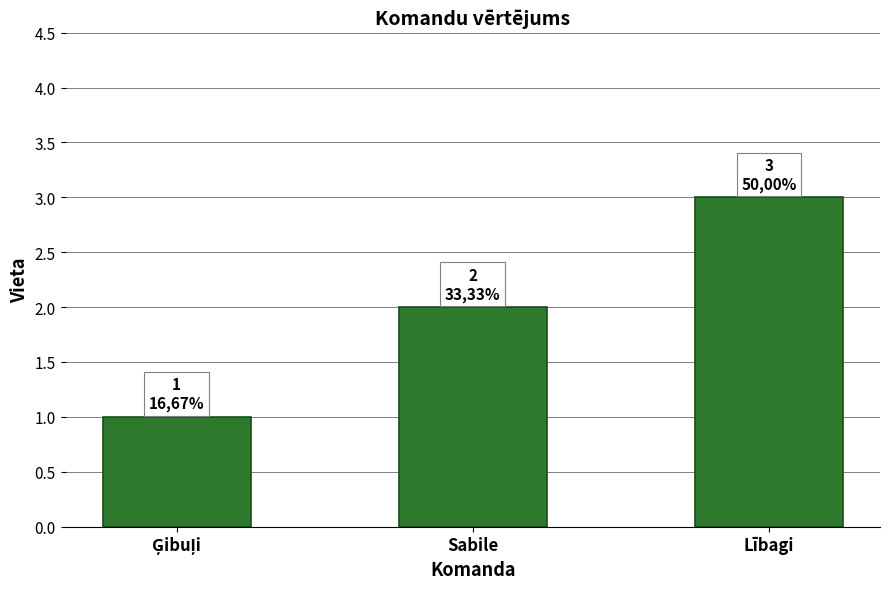

What is the difference between the maximum and minimum values?

2